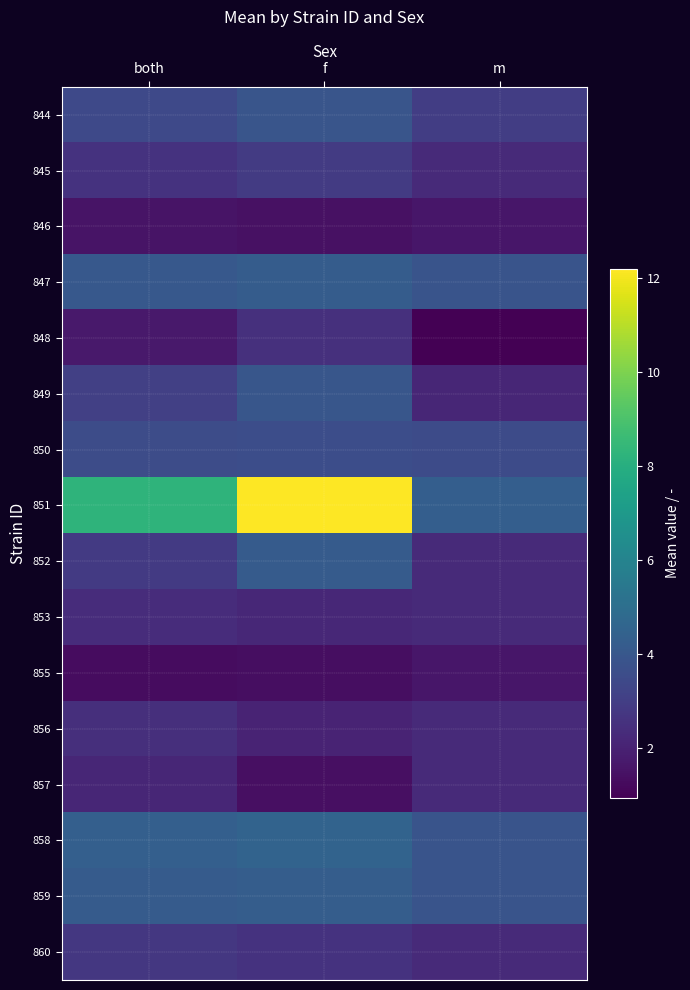

What is the spread (max minus min) of values at both?

6.9